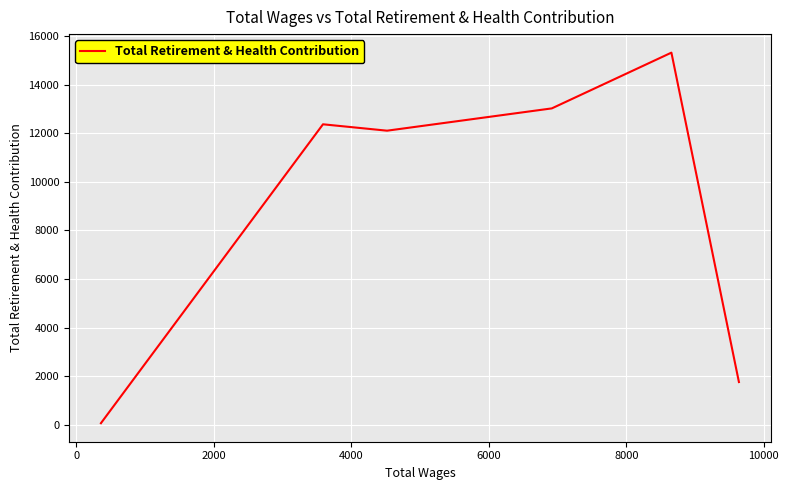

What is the greatest value displayed?

15313